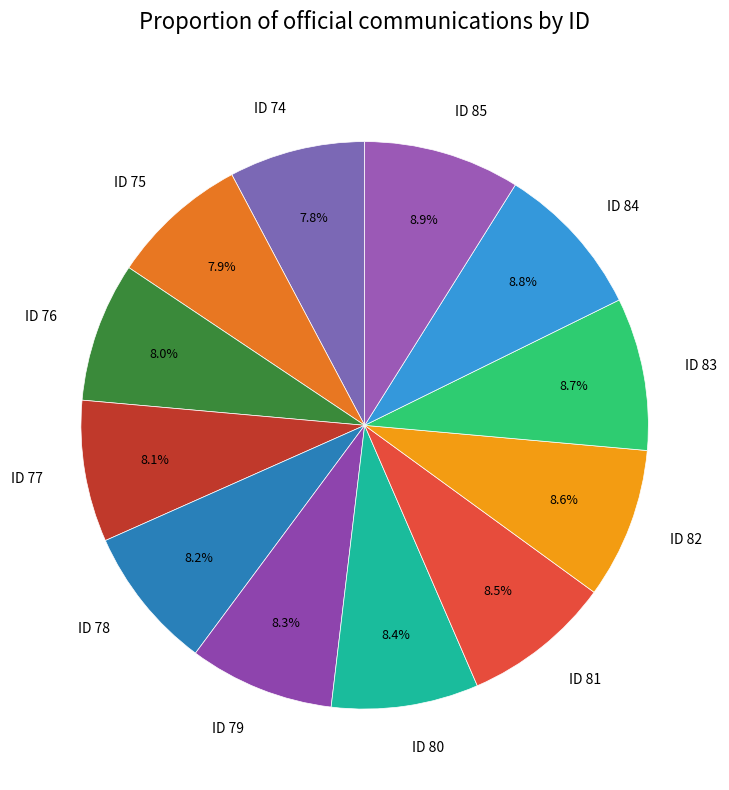

Which has a higher value, ID 76 or ID 81?

ID 81